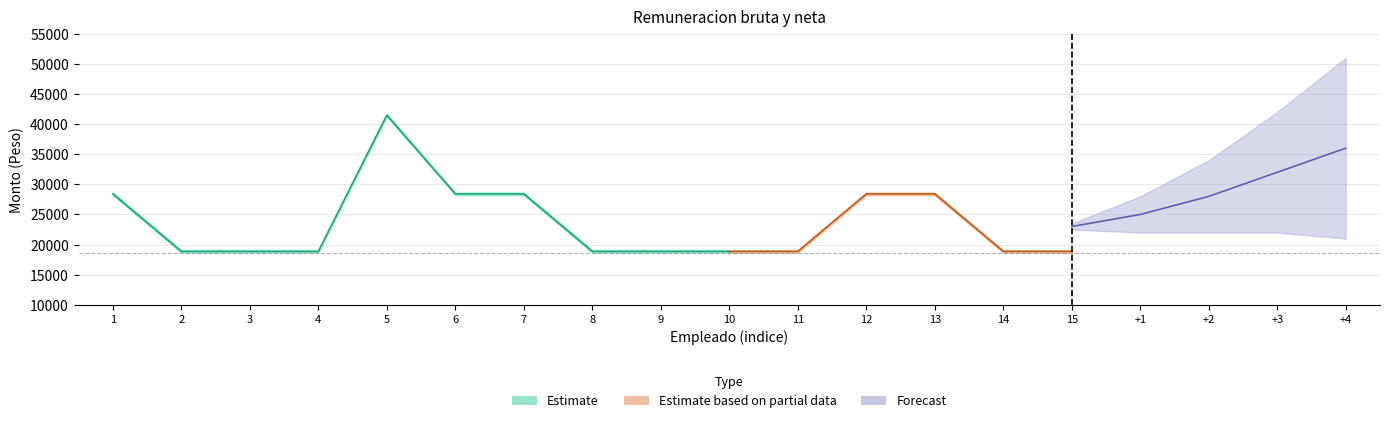

At which category does Remuneracion neta reach its first local peak?

5